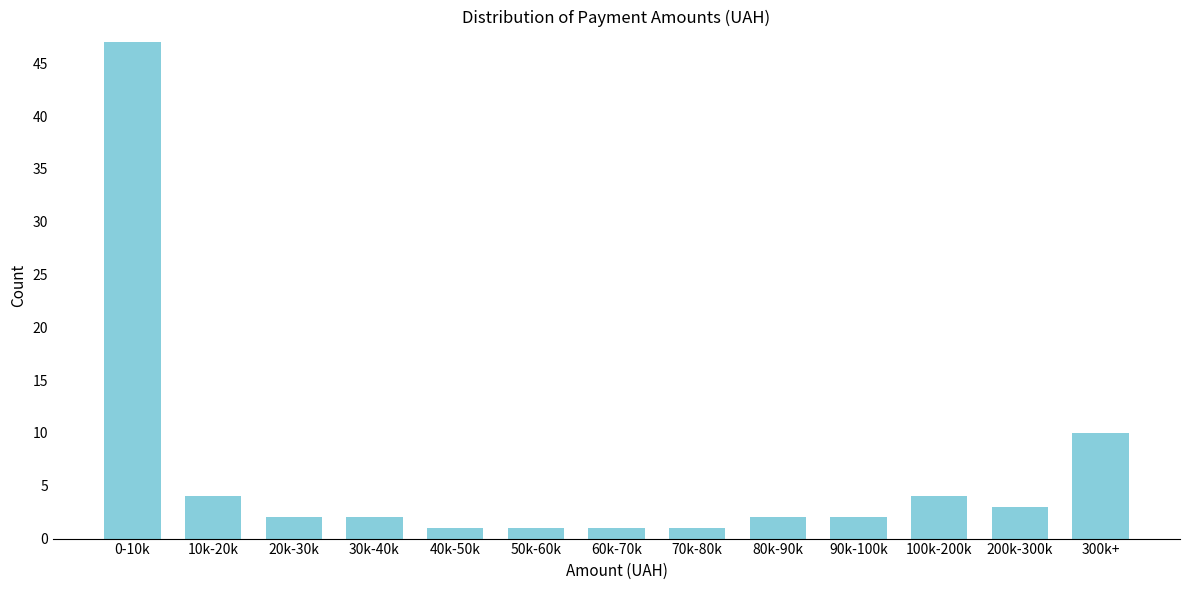

Reading left to right, transcribe all the data shown in this chart.

0-10k=47	10k-20k=4	20k-30k=2	30k-40k=2	40k-50k=1	50k-60k=1	60k-70k=1	70k-80k=1	80k-90k=2	90k-100k=2	100k-200k=4	200k-300k=3	300k+=10